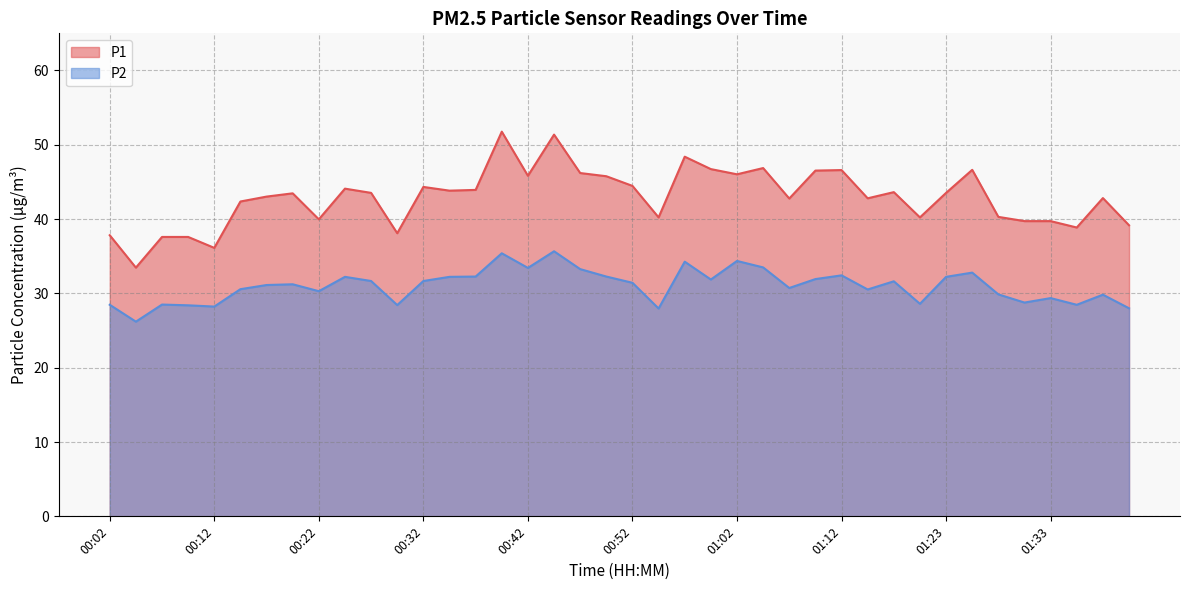

Reading left to right, extract all data points from this chart.

P1: 37.8	33.5	37.6	37.6	36.1	42.4	43.0	43.5	40.0	44.1	43.5	38.1	44.3	43.8	43.9	51.8	45.8	51.4	46.2	45.8	44.5	40.2	48.4	46.7	46.0	46.9	42.8	46.5	46.6	42.8	43.6	40.2	43.5	46.6	40.3	39.7	39.7	38.9	42.8	39.2
P2: 28.5	26.2	28.5	28.4	28.2	30.6	31.1	31.2	30.3	32.2	31.7	28.4	31.7	32.2	32.3	35.4	33.4	35.7	33.3	32.3	31.4	28.0	34.3	31.9	34.4	33.5	30.7	31.9	32.4	30.5	31.6	28.6	32.2	32.8	29.9	28.8	29.4	28.5	29.8	28.0